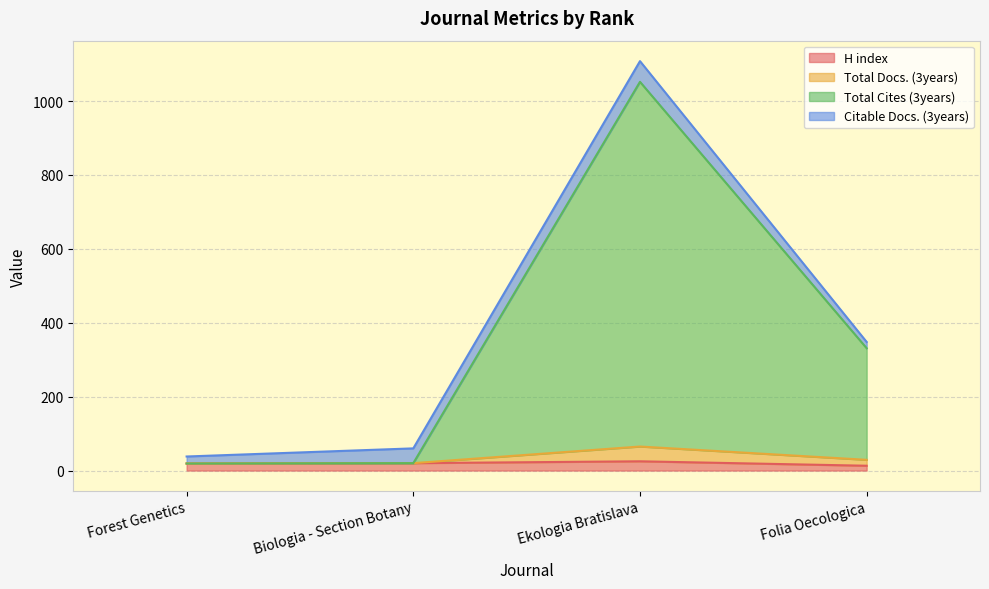

Which series has the widest spread of values?

Total Cites (3years)